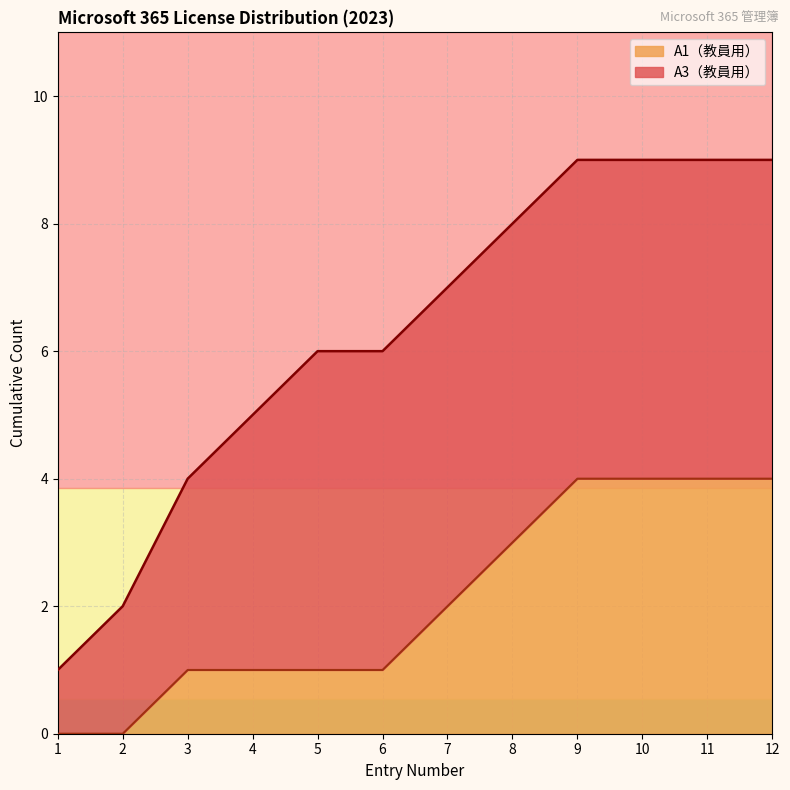

The value of A1（教員用） at 12 is 5. True or false?

False